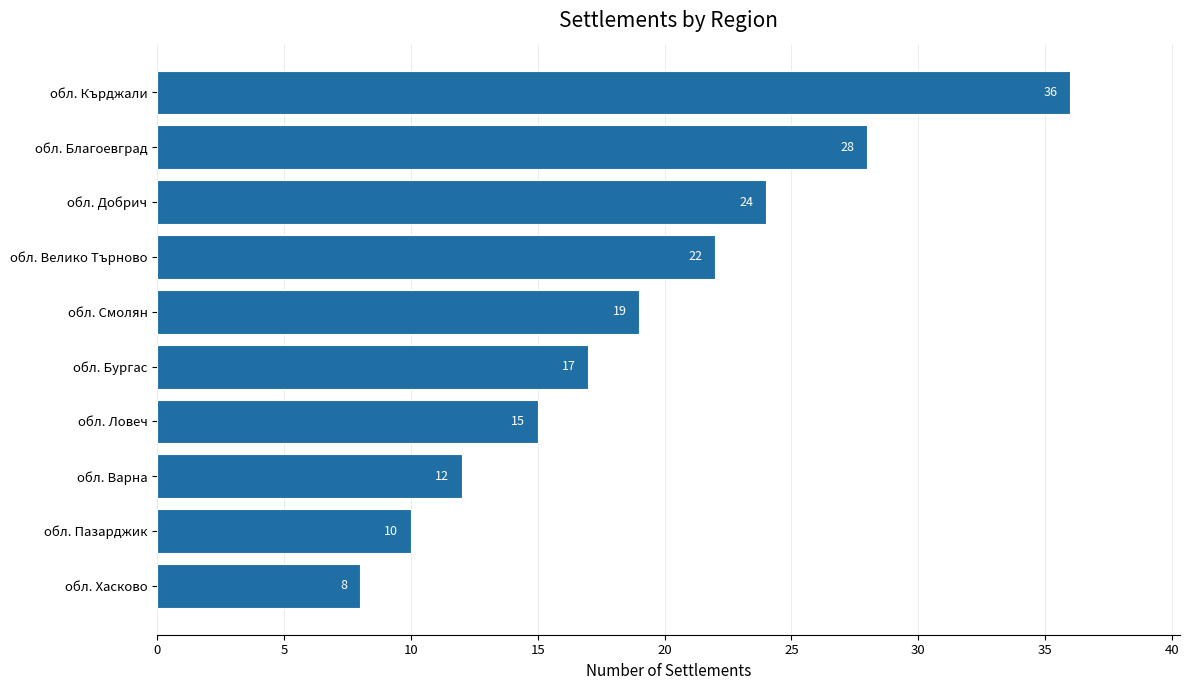

True or false: the data shows 37 at обл. Добрич.

False